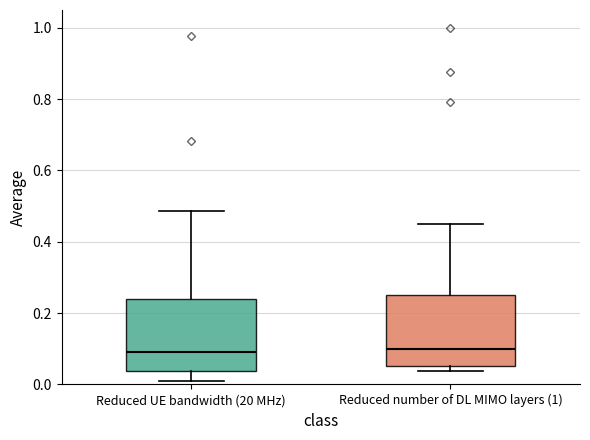

Reading left to right, read every box against the y-axis: the position of its median line, the range the box covers, and the ends of its whiskers. The values are not printed on the chart, so give them approximately, as read against the axis.

Reduced UE bandwidth (20 MHz): median 0.10, box 0.04 to 0.24, whiskers 0.02 to 0.48
Reduced number of DL MIMO layers (1): median 0.10, box 0.06 to 0.26, whiskers 0.04 to 0.46